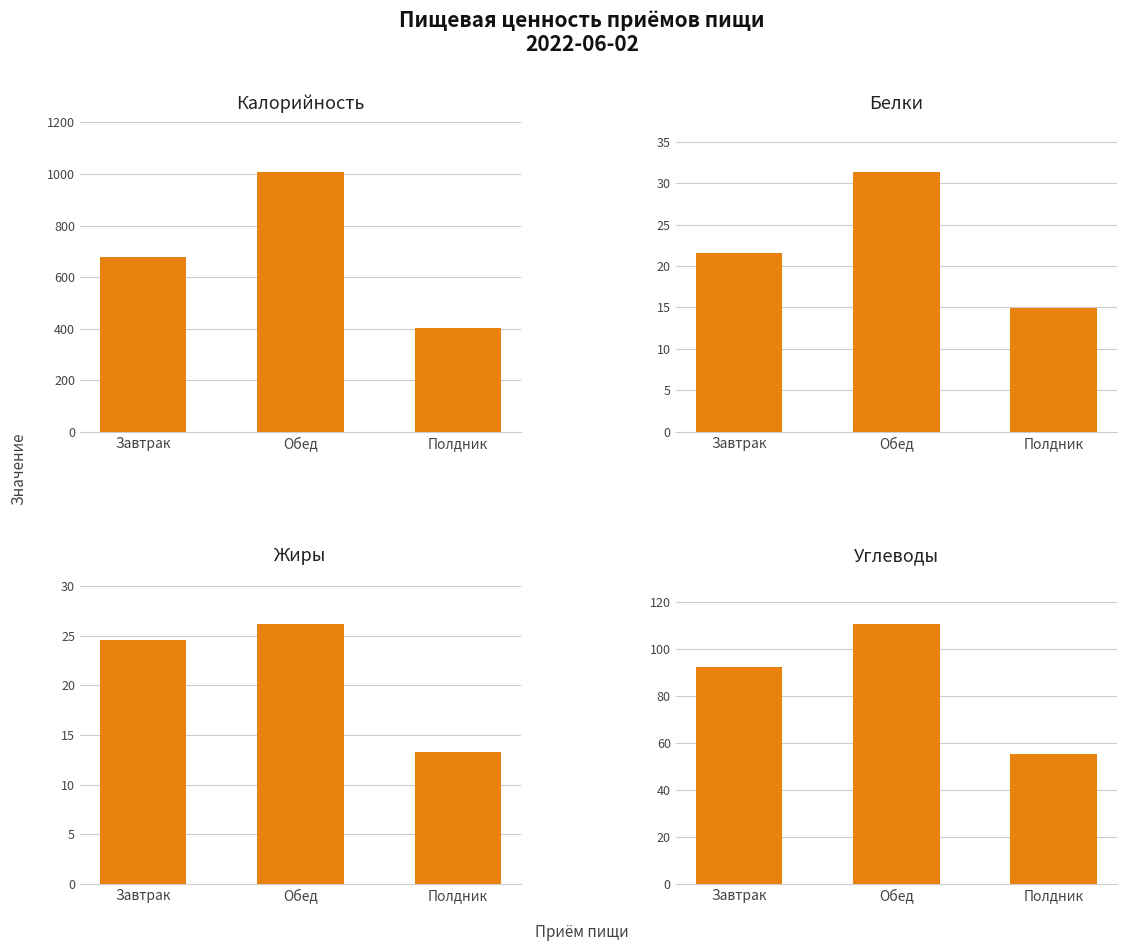

What position from the right is Обед?

2